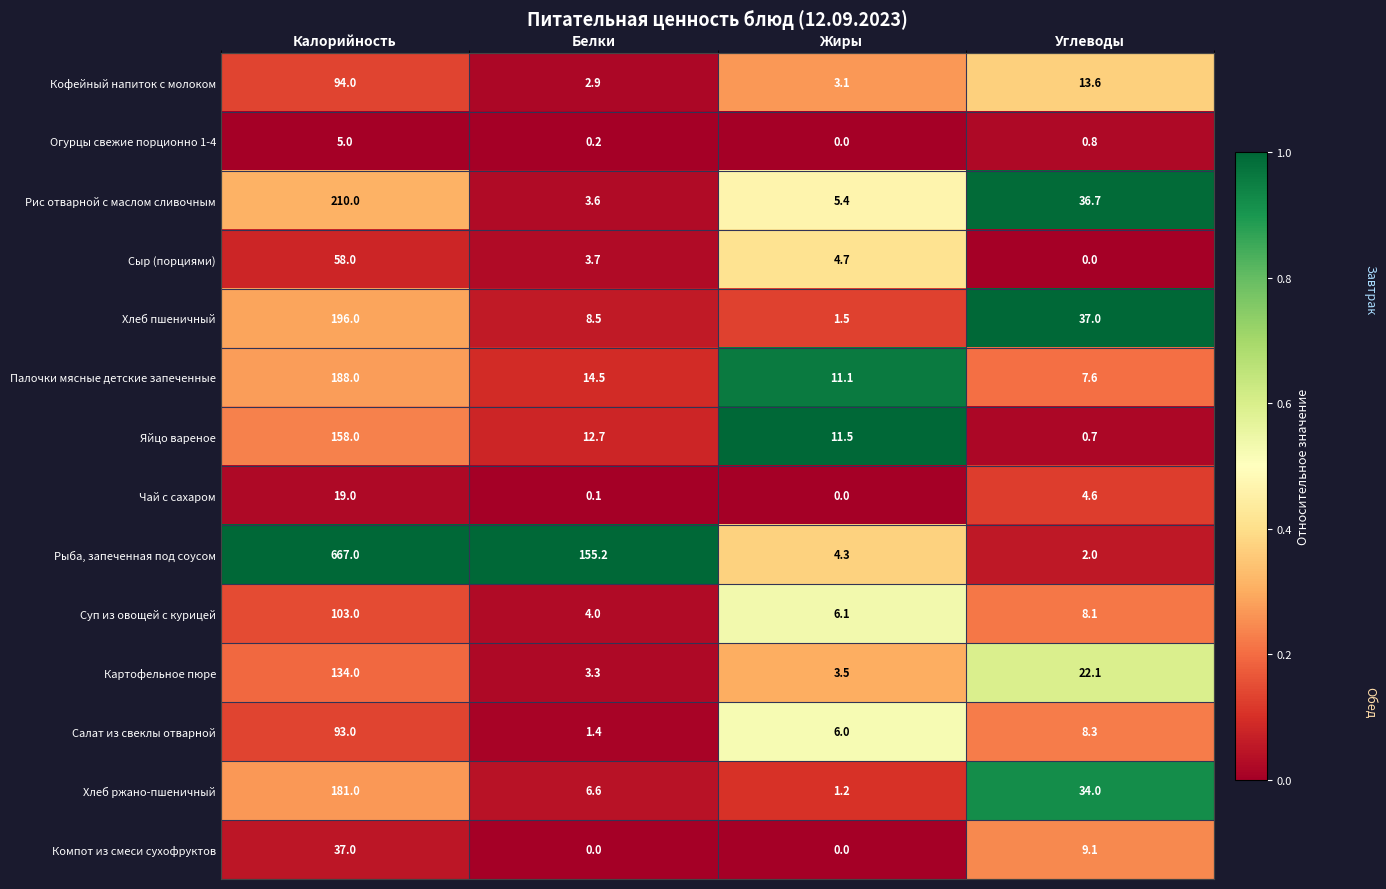

What is the maximum value for Палочки мясные детские запеченные?

188.0